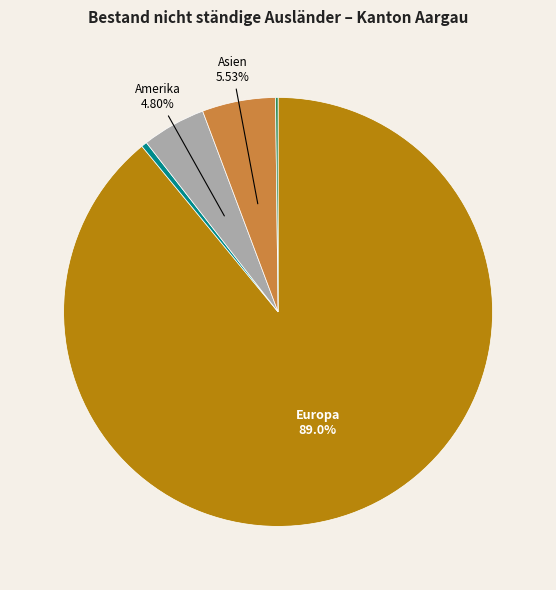

To the nearest percent, what is the average slice percentage?

20%